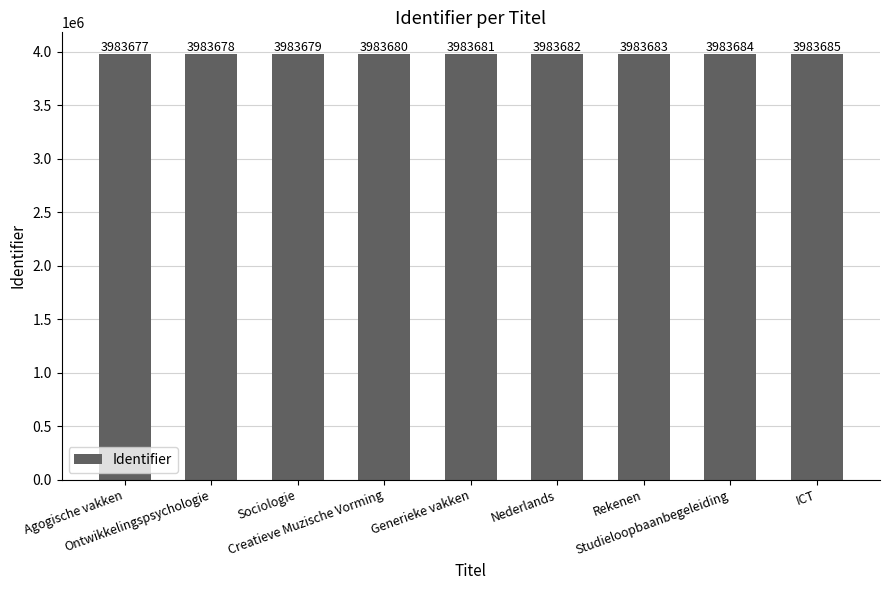

Which has a higher value, ICT or Nederlands?

ICT